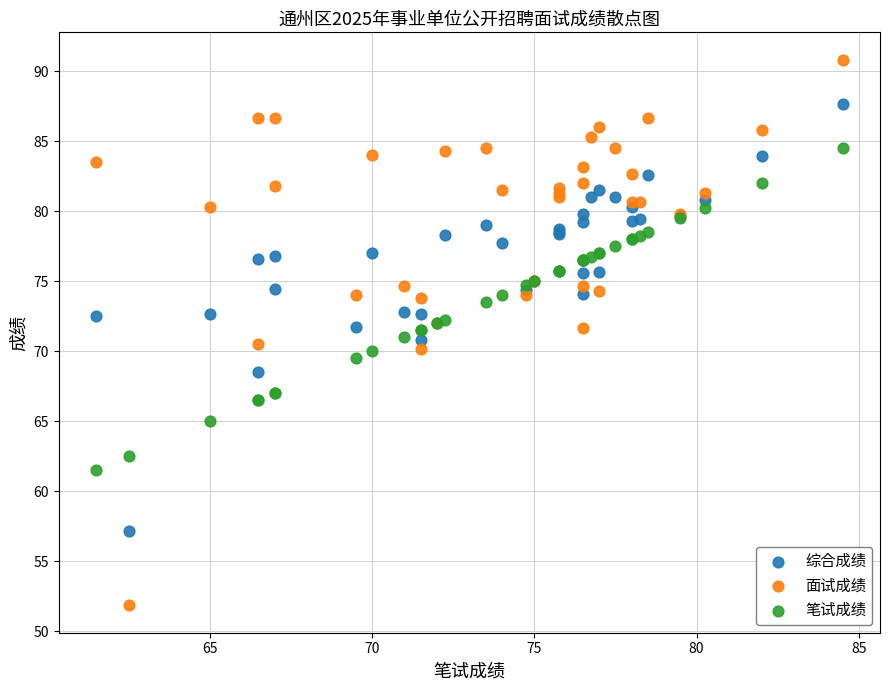

Which series has the largest Y range (max minus min)?

面试成绩